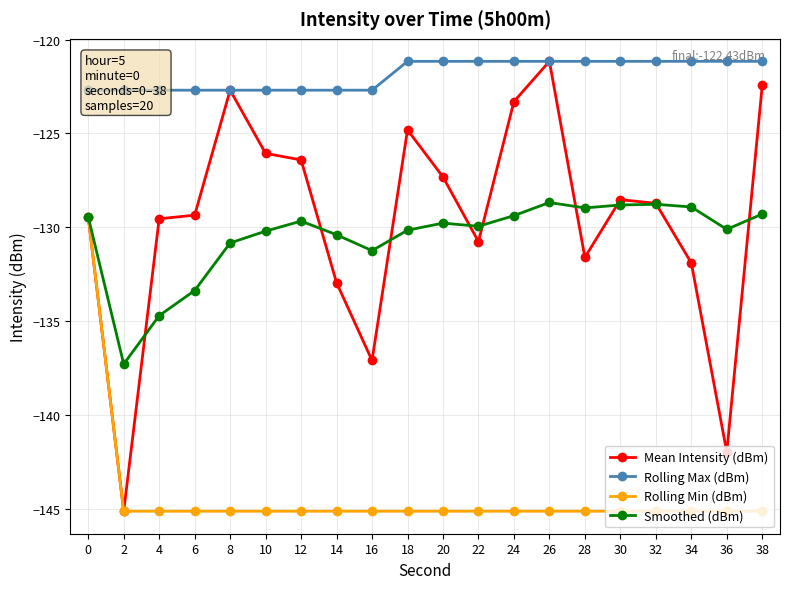

At which category does the chart reach its minimum across all series?

2